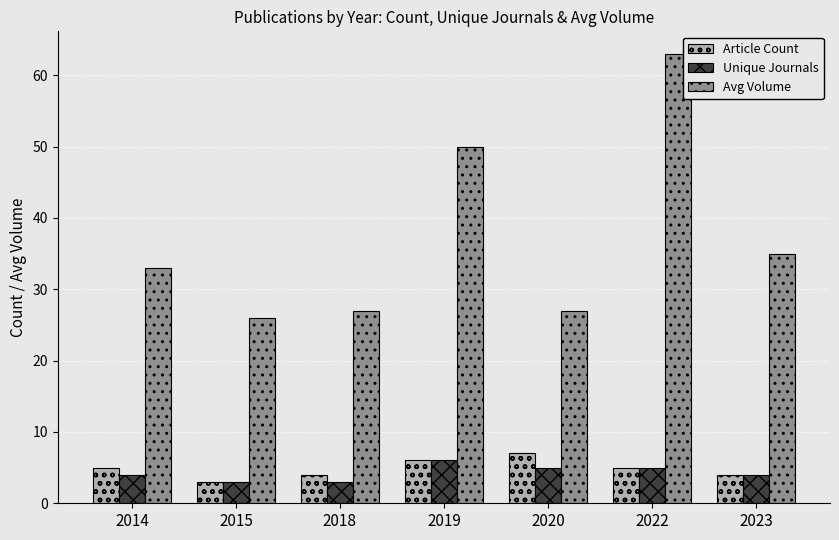

What is the difference between the Unique Journals values at 2020 and 2014?

1